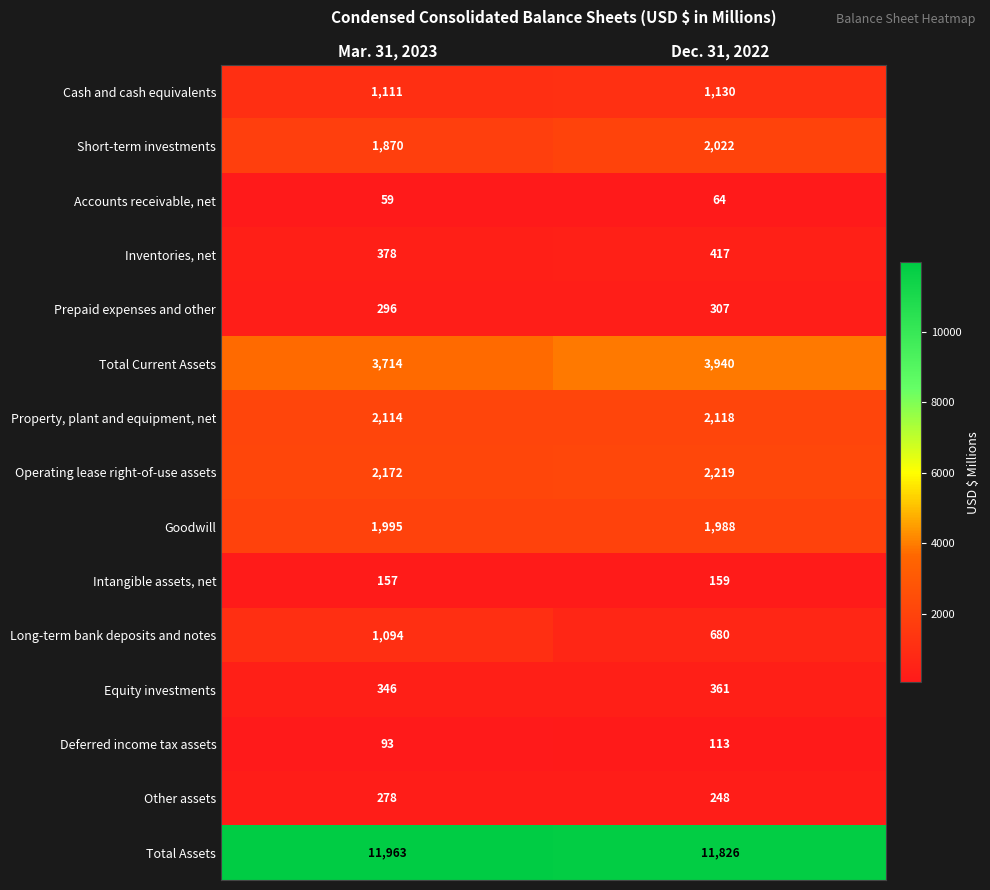

At how many categories does at least one series exceed 11133?

2